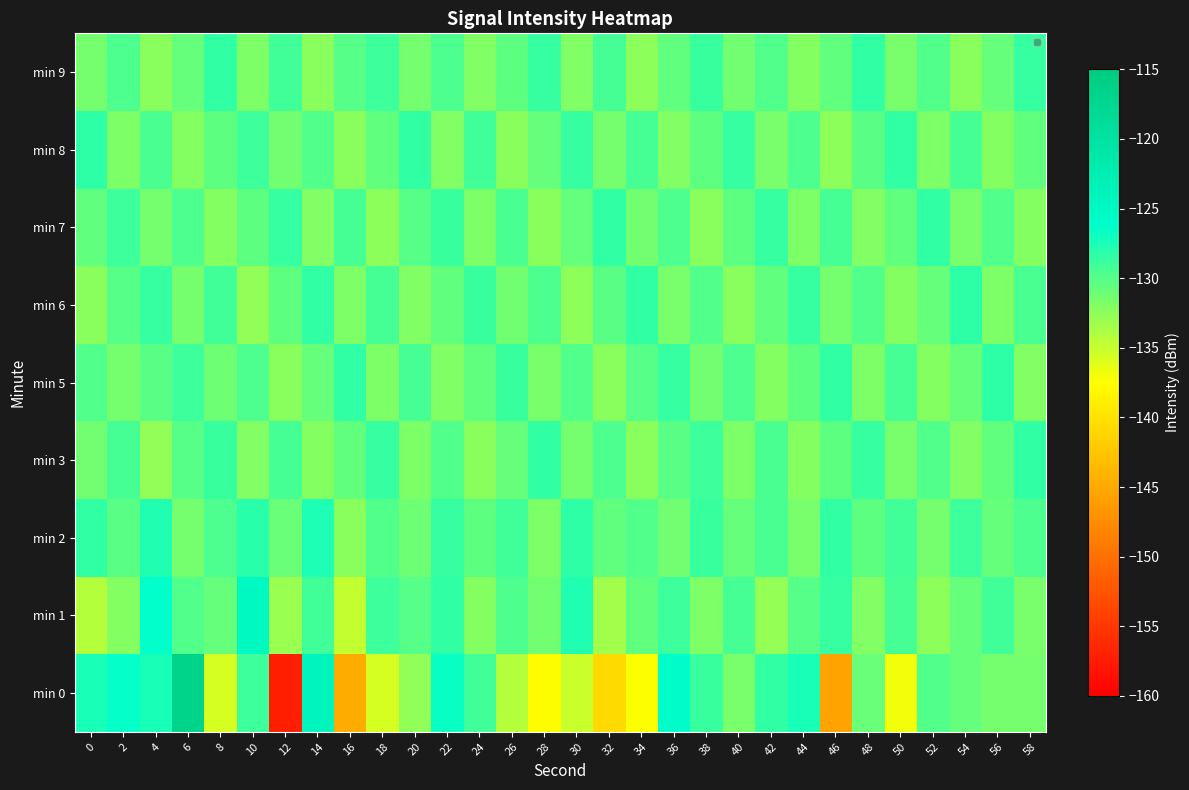

The chart shows a value of -75.0 at 14. True or false?

False